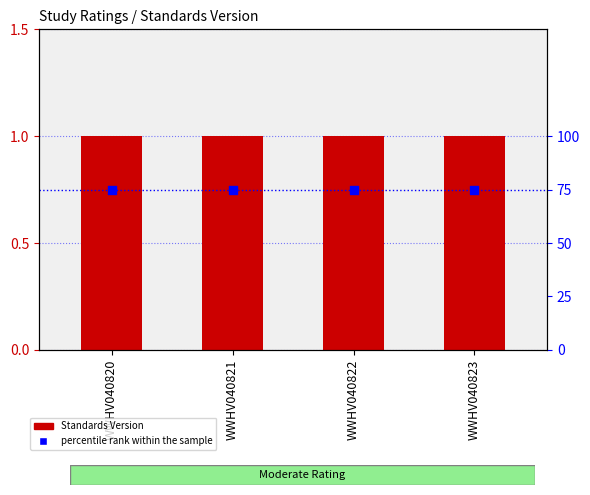

At how many categories does at least one series exceed 23?

4